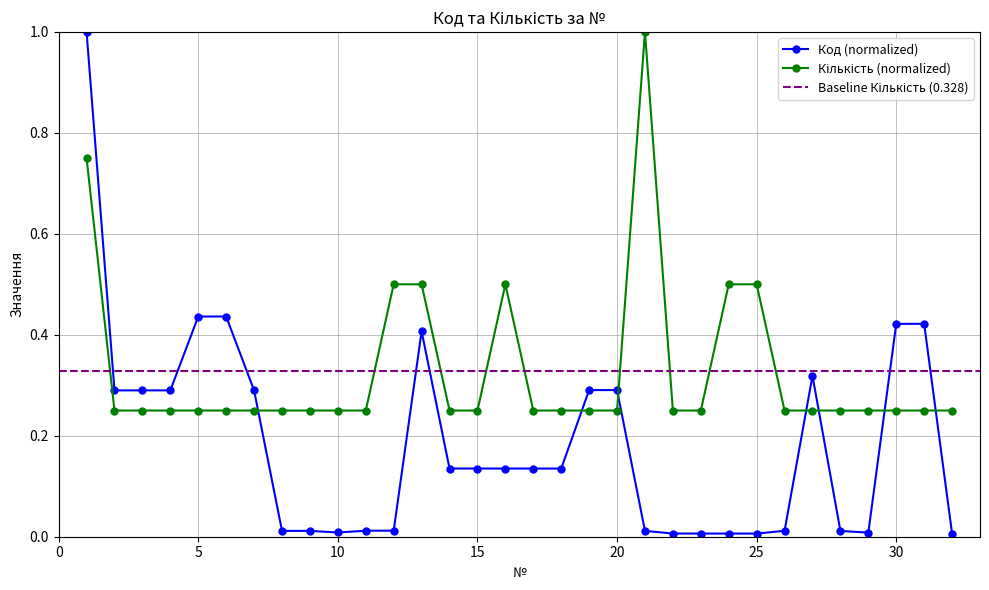

Which label corresponds to the smallest value in the chart?

32